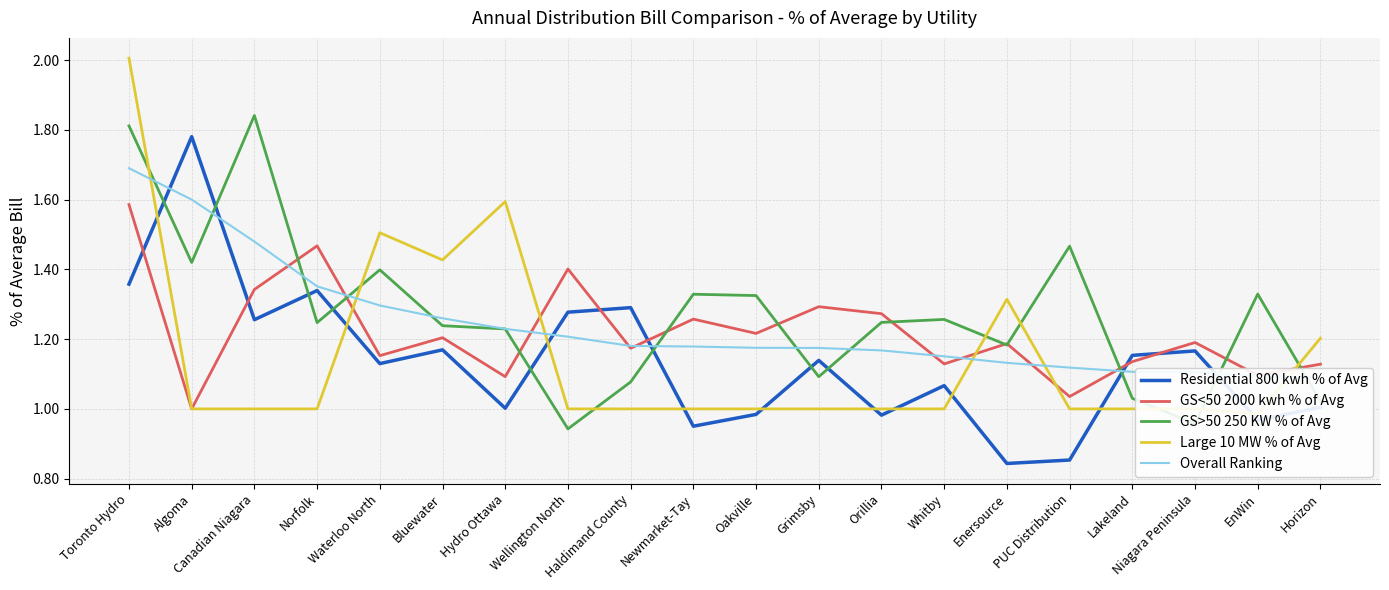

What is the total value across all series at Canadian Niagara?

6.9